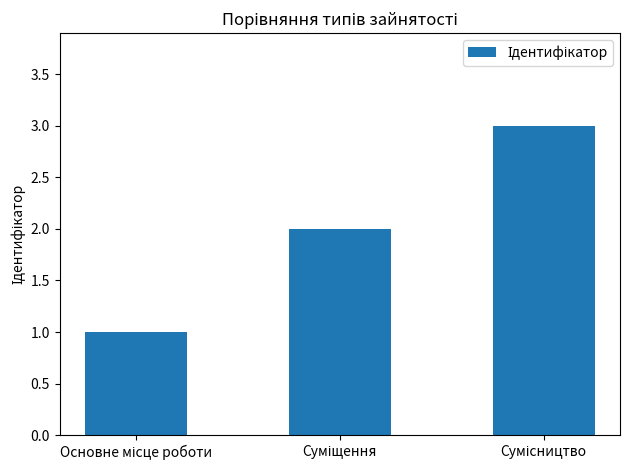

How many bars are there in total?

3